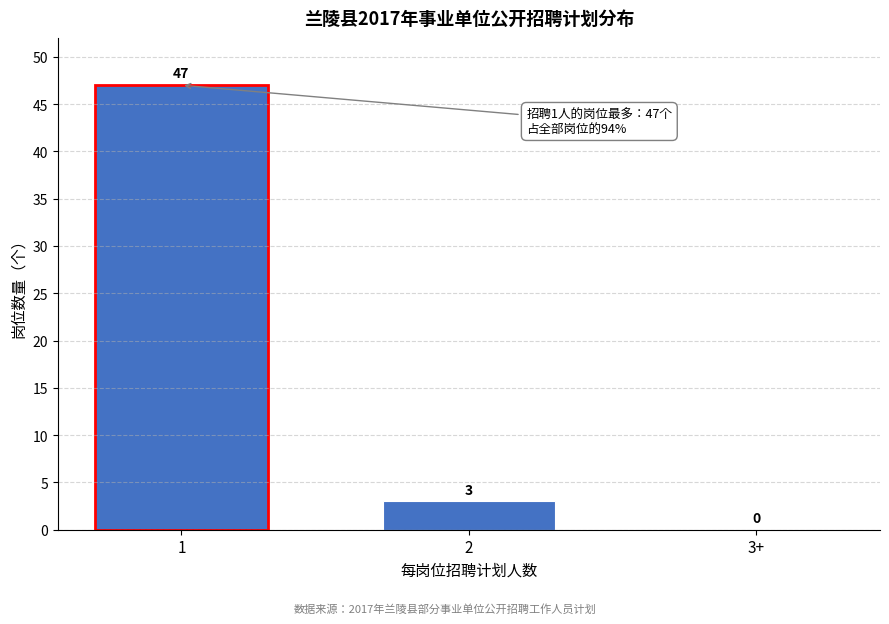

Reading left to right, transcribe all the data shown in this chart.

1=47	2=3	3+=0